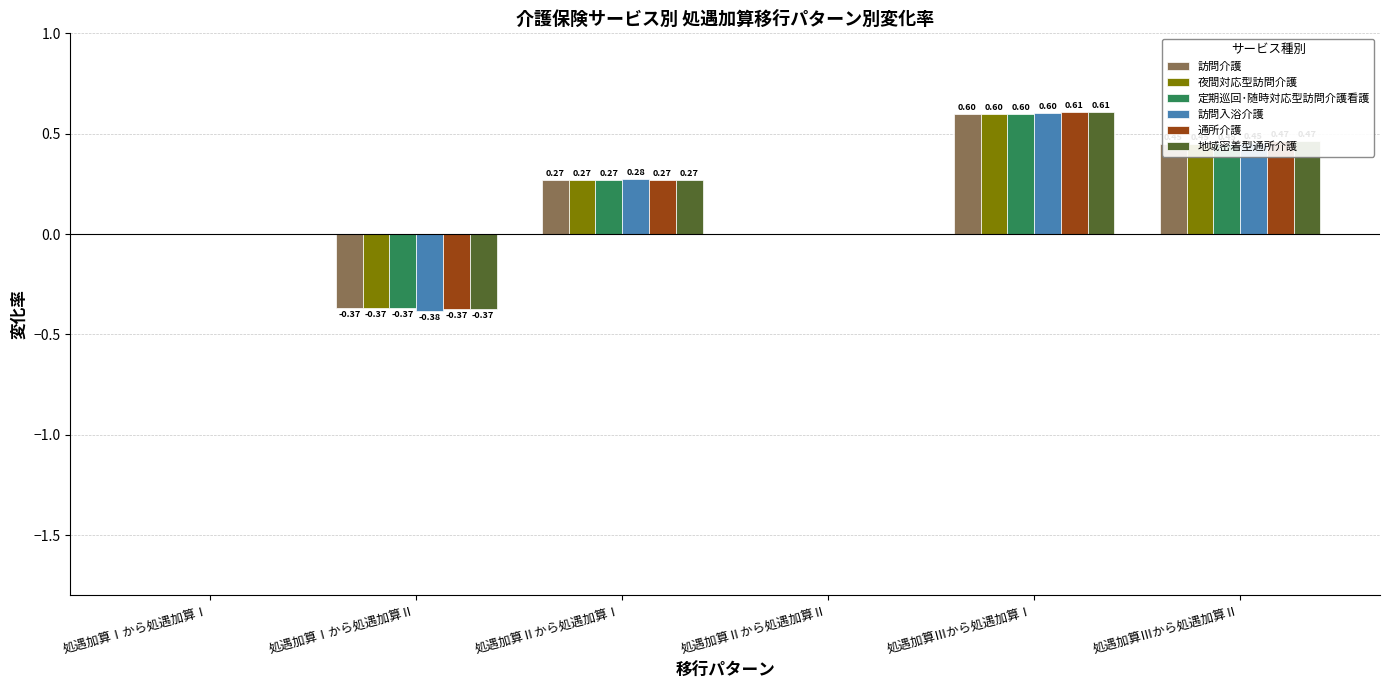

At which category does the chart reach its peak across all series?

処遇加算Ⅲから処遇加算Ⅰ